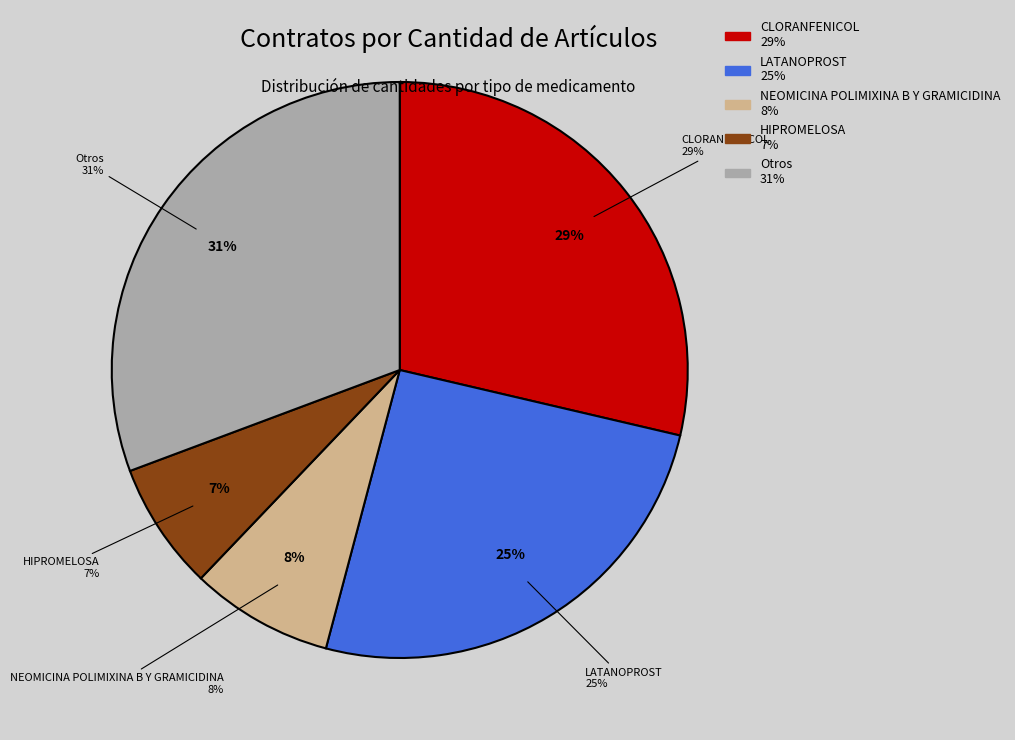

Does 25 represent more than half of the total?

No